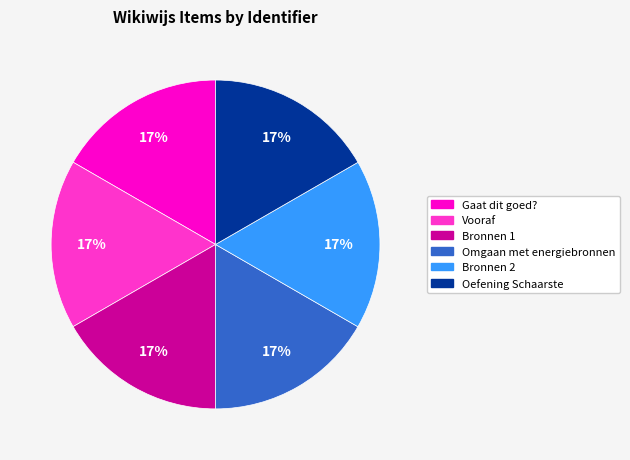

How many segments does this pie chart have?

6